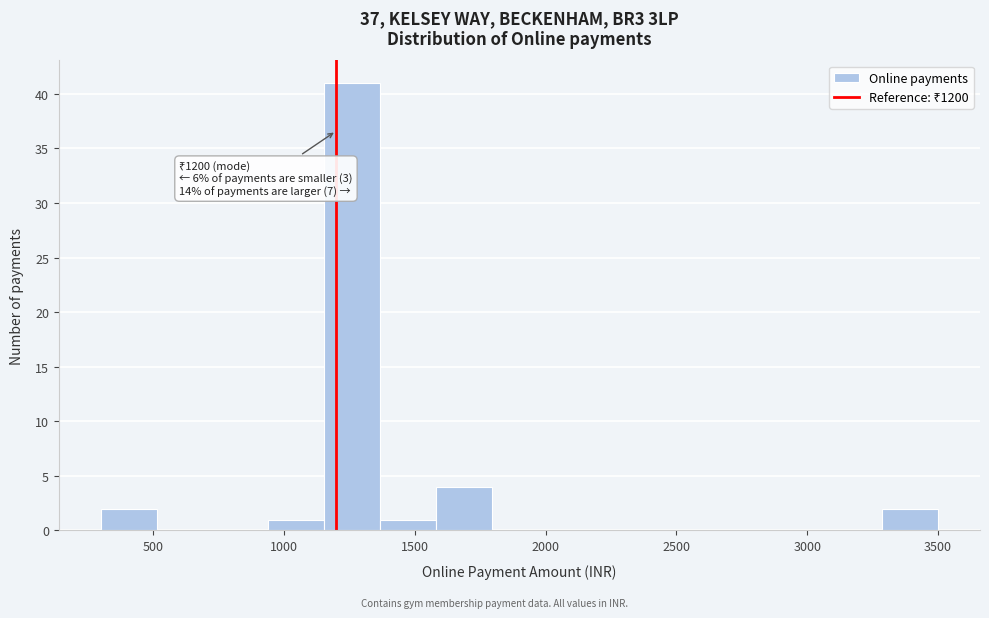

Which range on the x-axis has the tallest bar?

1150 to 1350